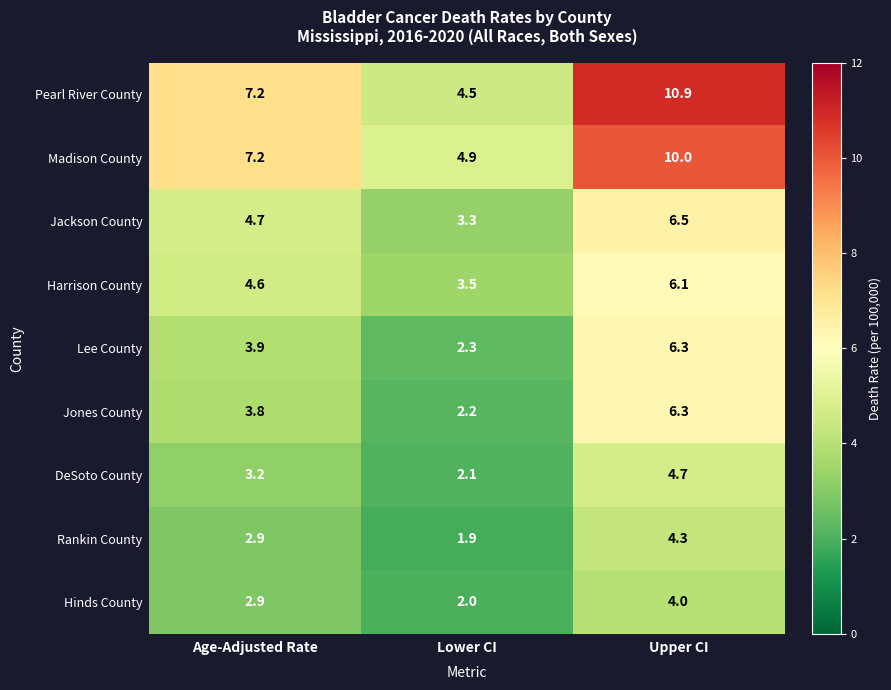

Between Lower CI and Upper CI, which series saw the biggest shift?

Pearl River County